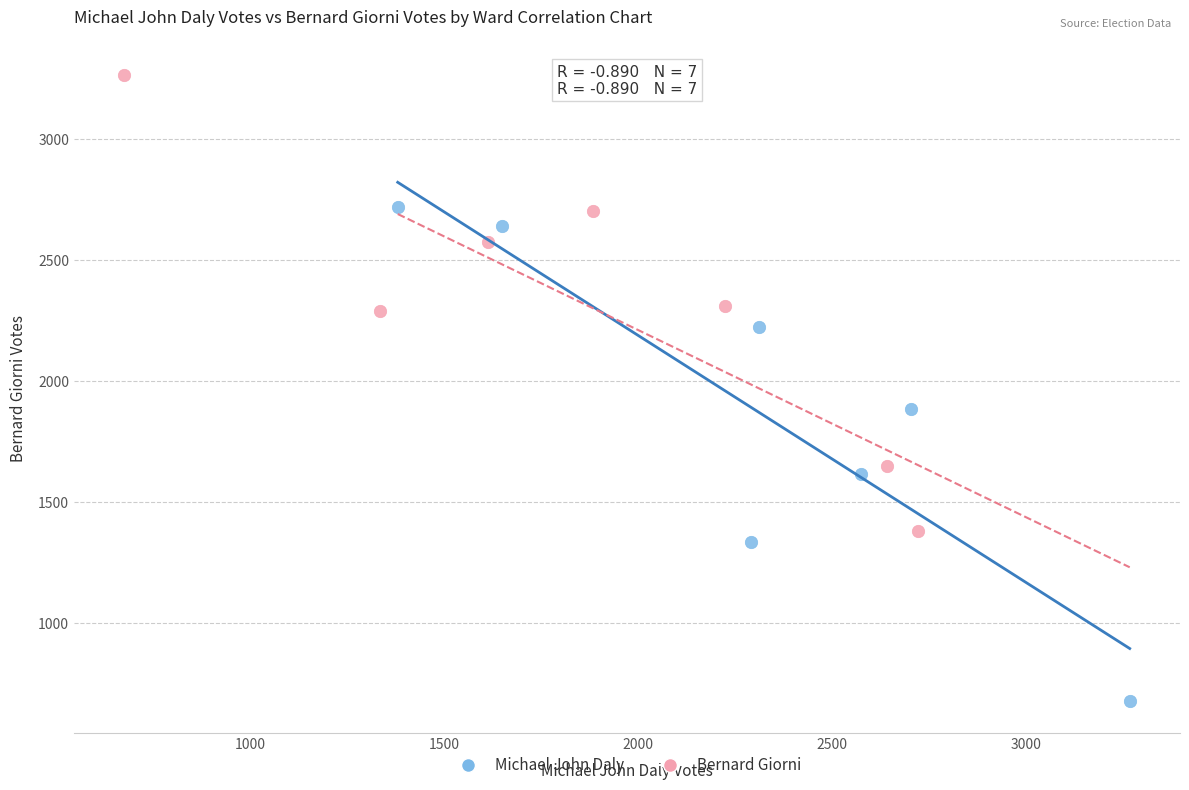

Which series contains the lowest Y value?

Michael John Daly